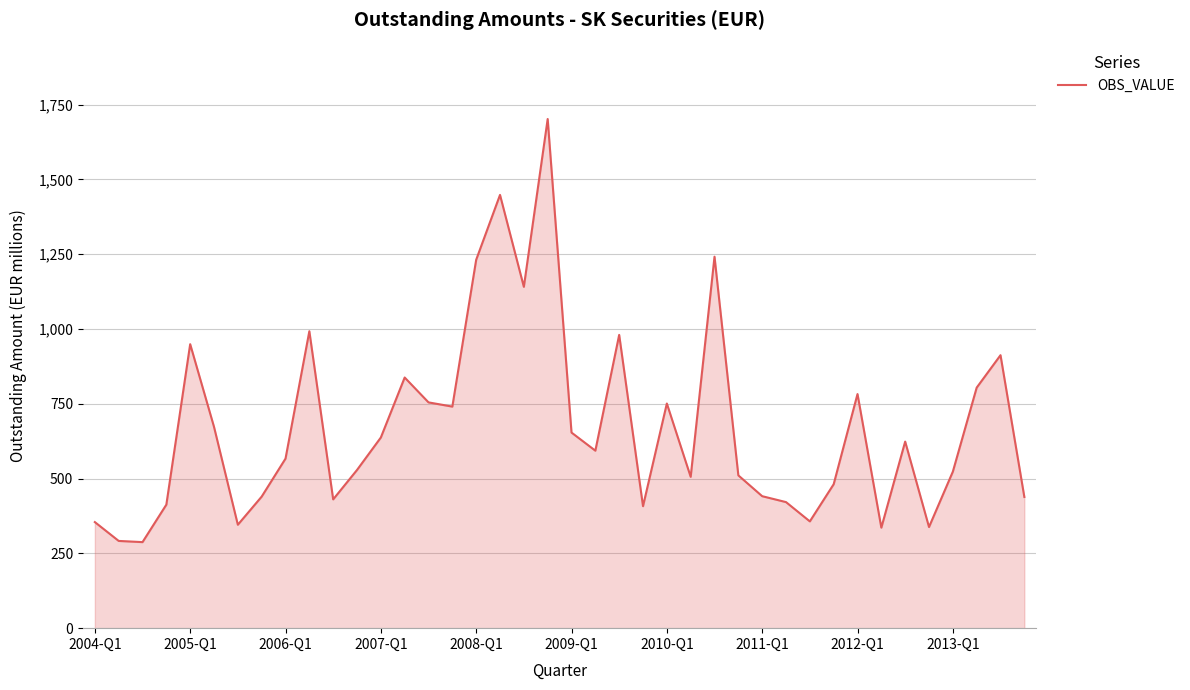

What is the smallest value displayed?

287.7